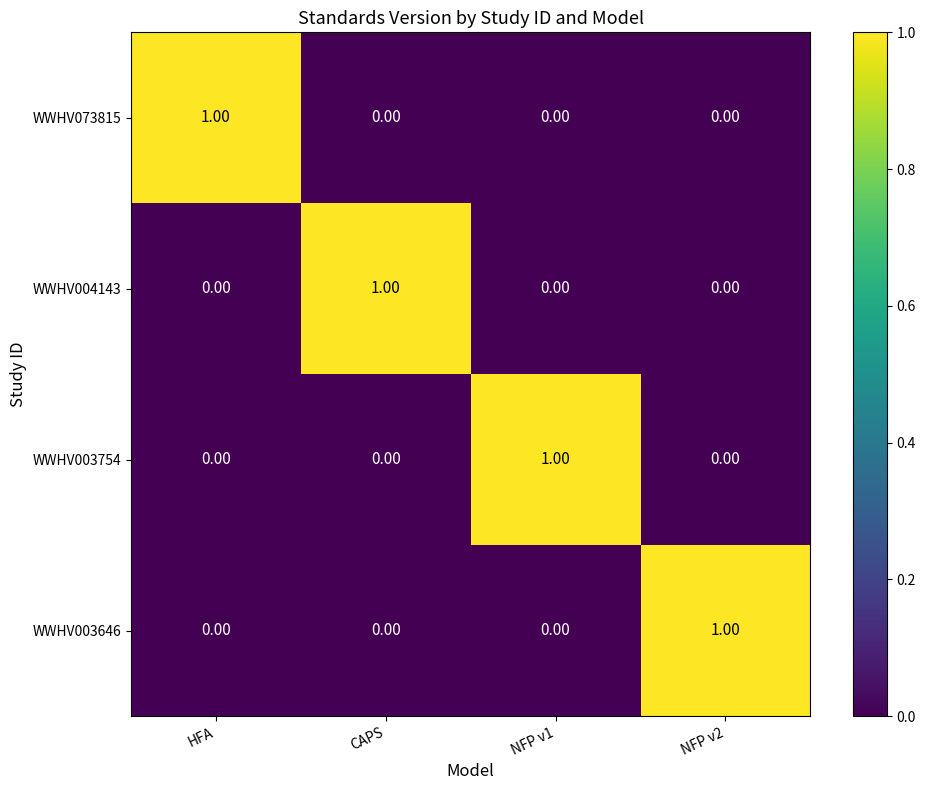

At which label does WWHV004143 reach its peak?

CAPS